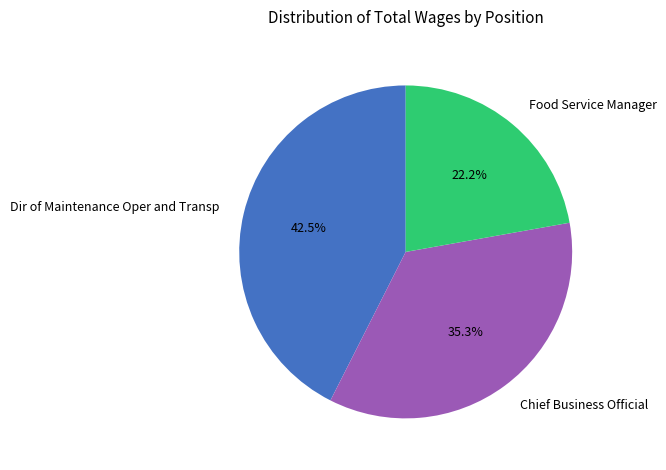

To the nearest percent, what is the difference between the largest and smallest slice percentages?

20%